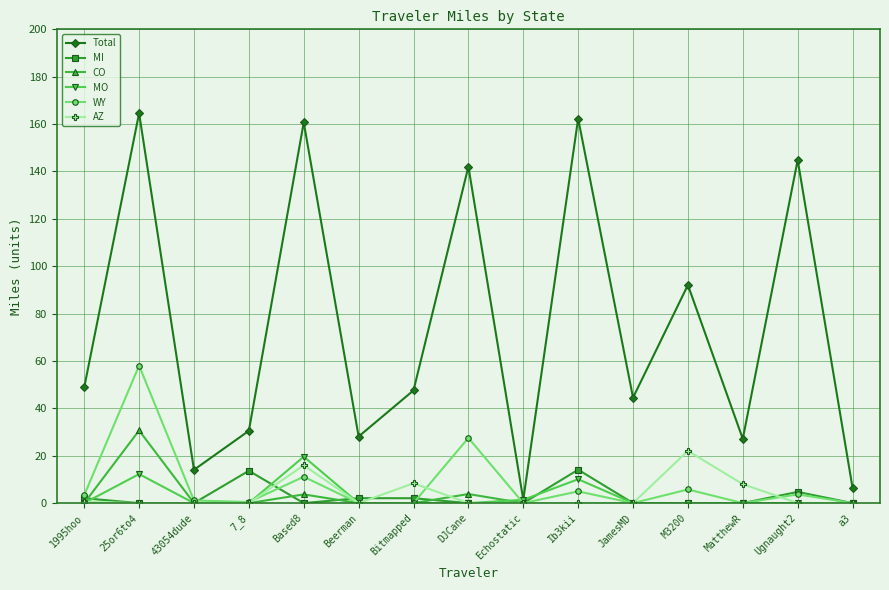

What is the spread (max minus min) of values at M3200?

92.1